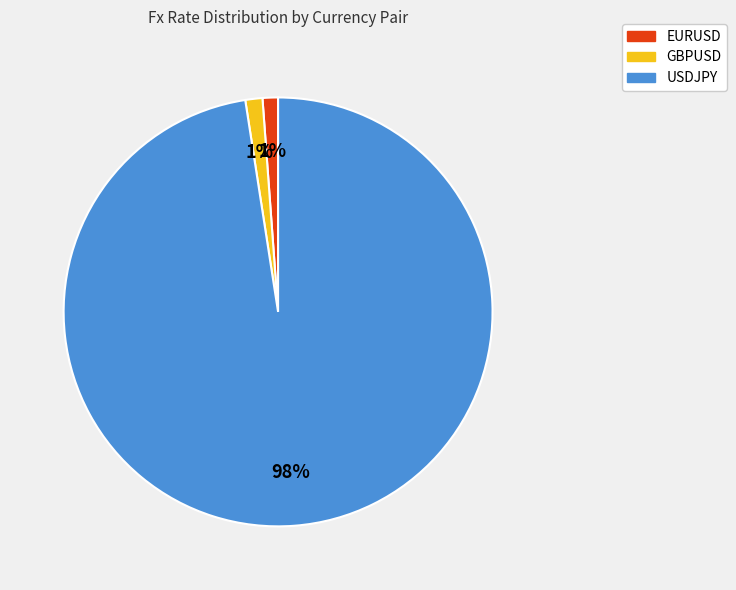

Do USDJPY and GBPUSD together represent more than half of the pie?

Yes